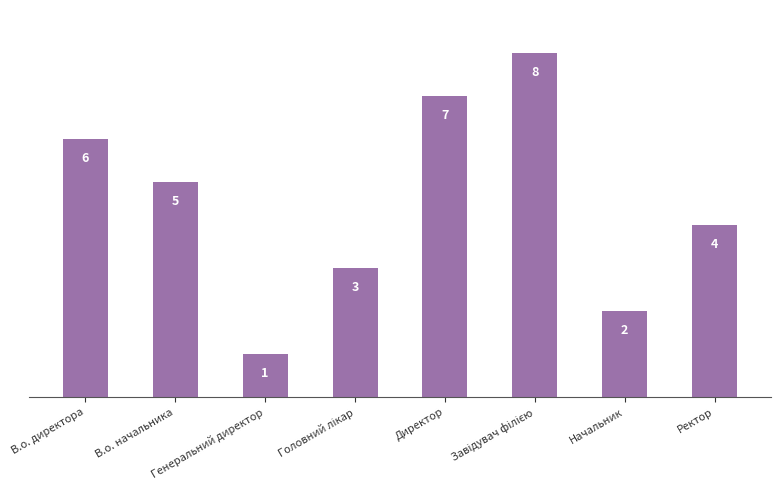

What is the value of the 4th bar from the left?

3